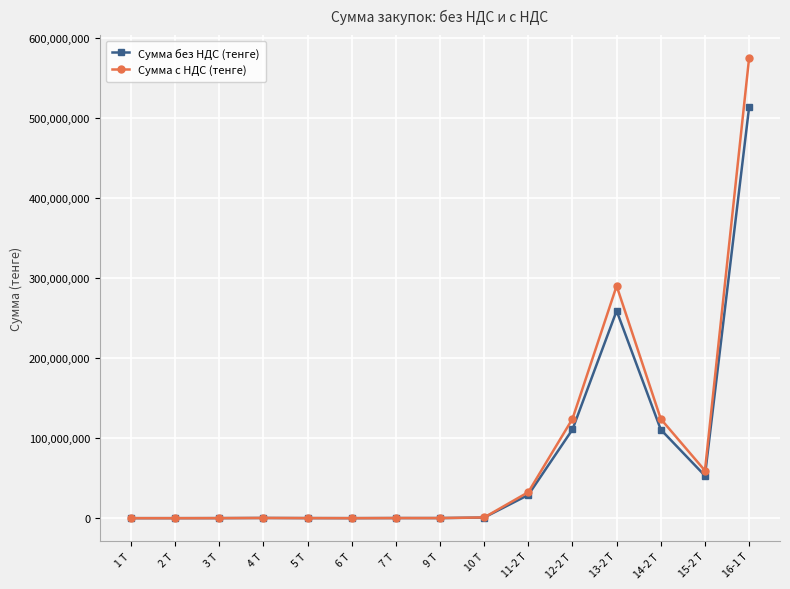

Which series has the largest range (max minus min)?

Сумма с НДС (тенге)